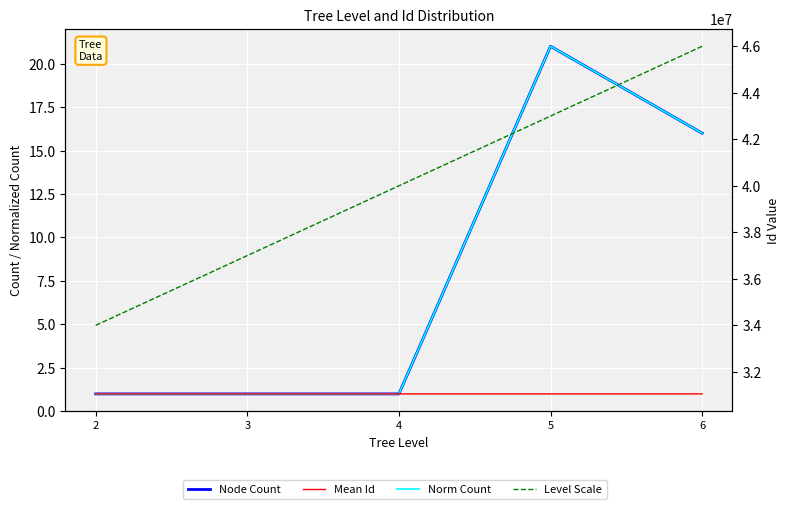

At how many categories does at least one series exceed 26969165?

5